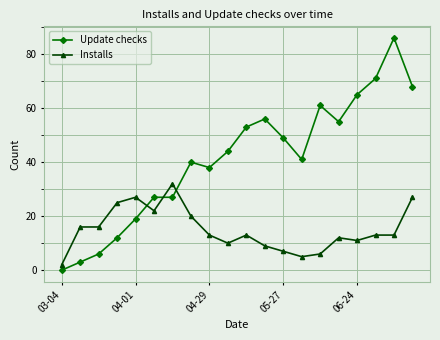

Which series has the largest range (max minus min)?

Update checks